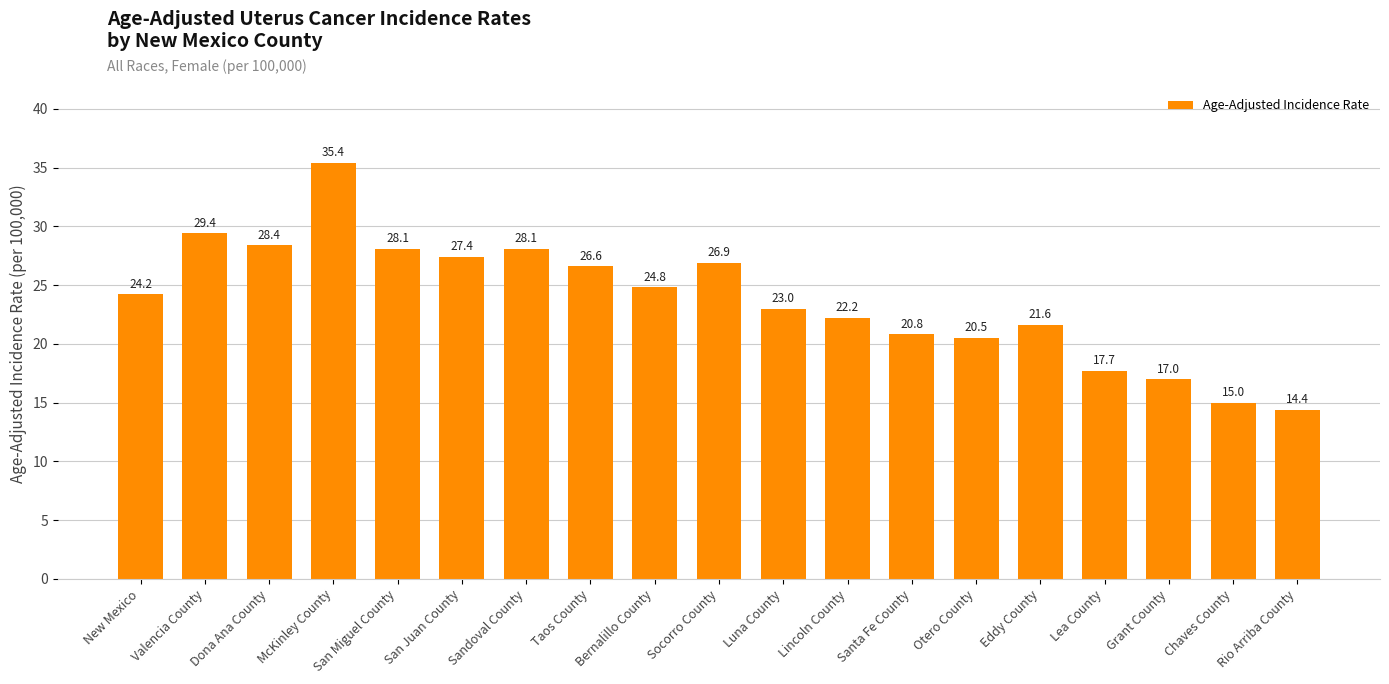

True or false: the data shows 24.2 at New Mexico.

True